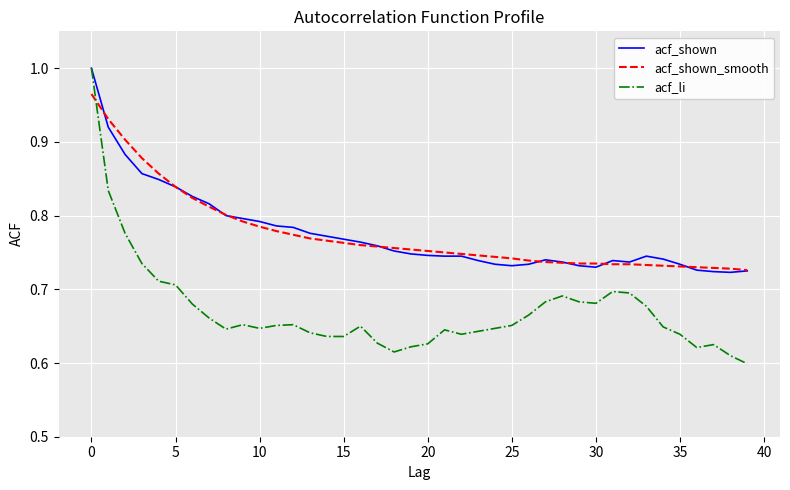

Does the chart display data point markers on the line(s)?

No